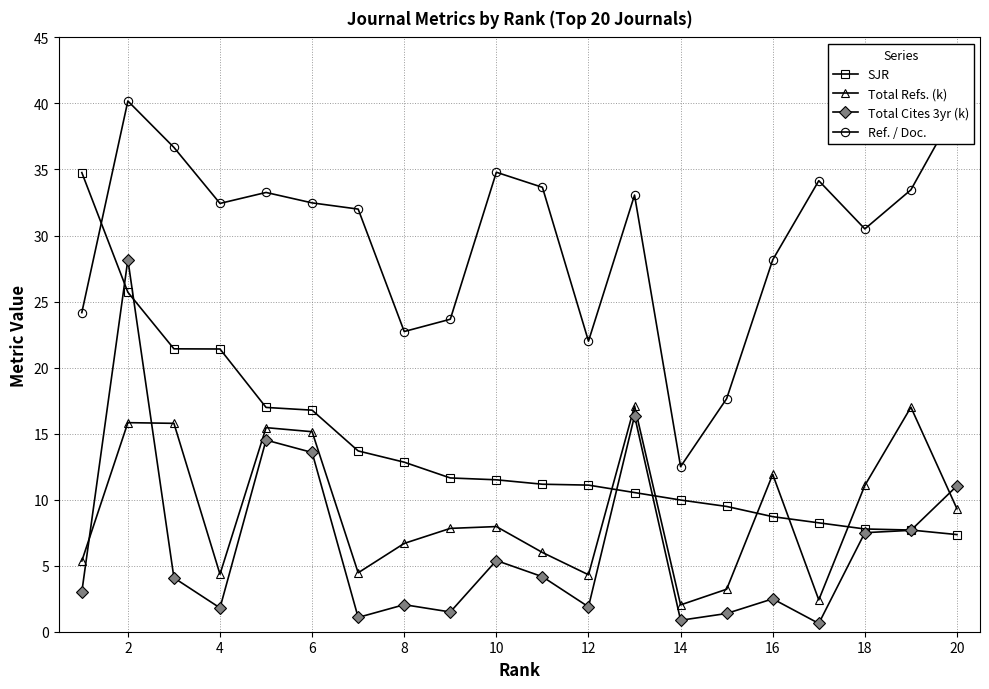

Which series has the largest total across all categories?

Ref. / Doc.